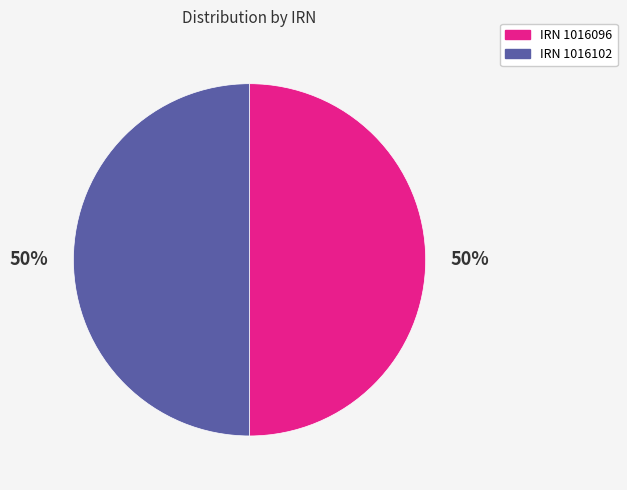

To the nearest percent, what is the average slice percentage?

50%